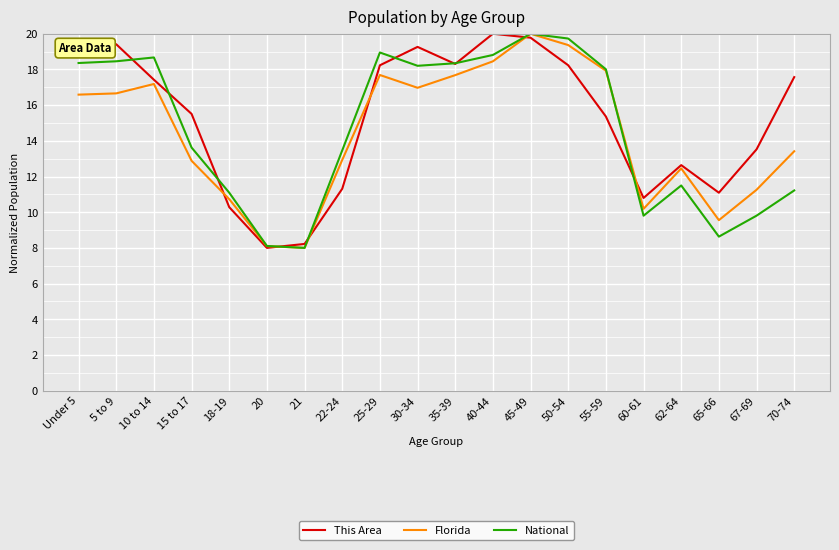

What is the sum of the Florida values at 45-49 and 20?

28.1